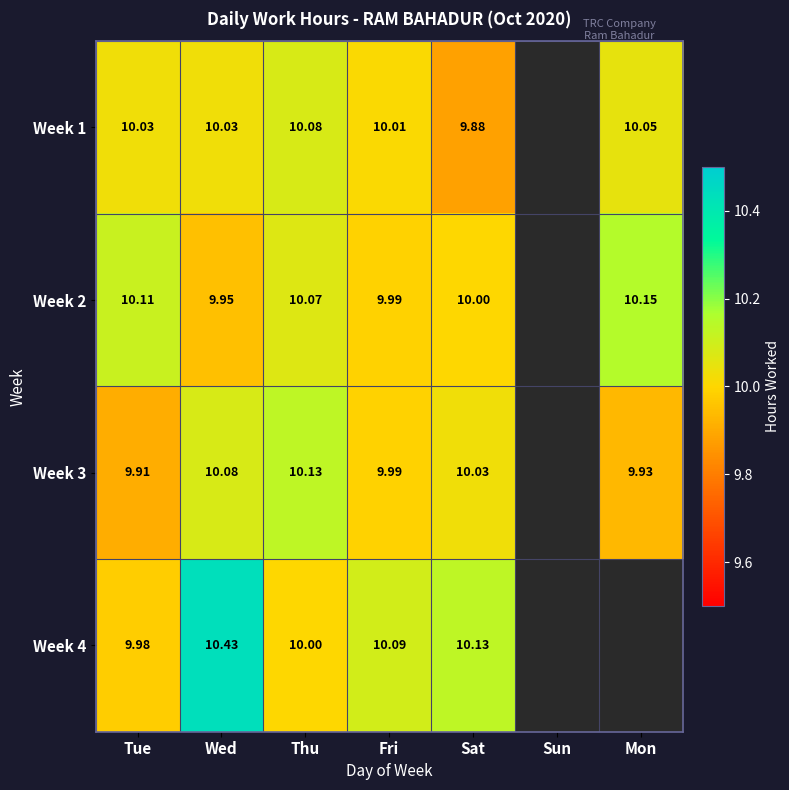

Is the value of Week 1 at Thu greater than the value of Week 2 at Wed?

Yes